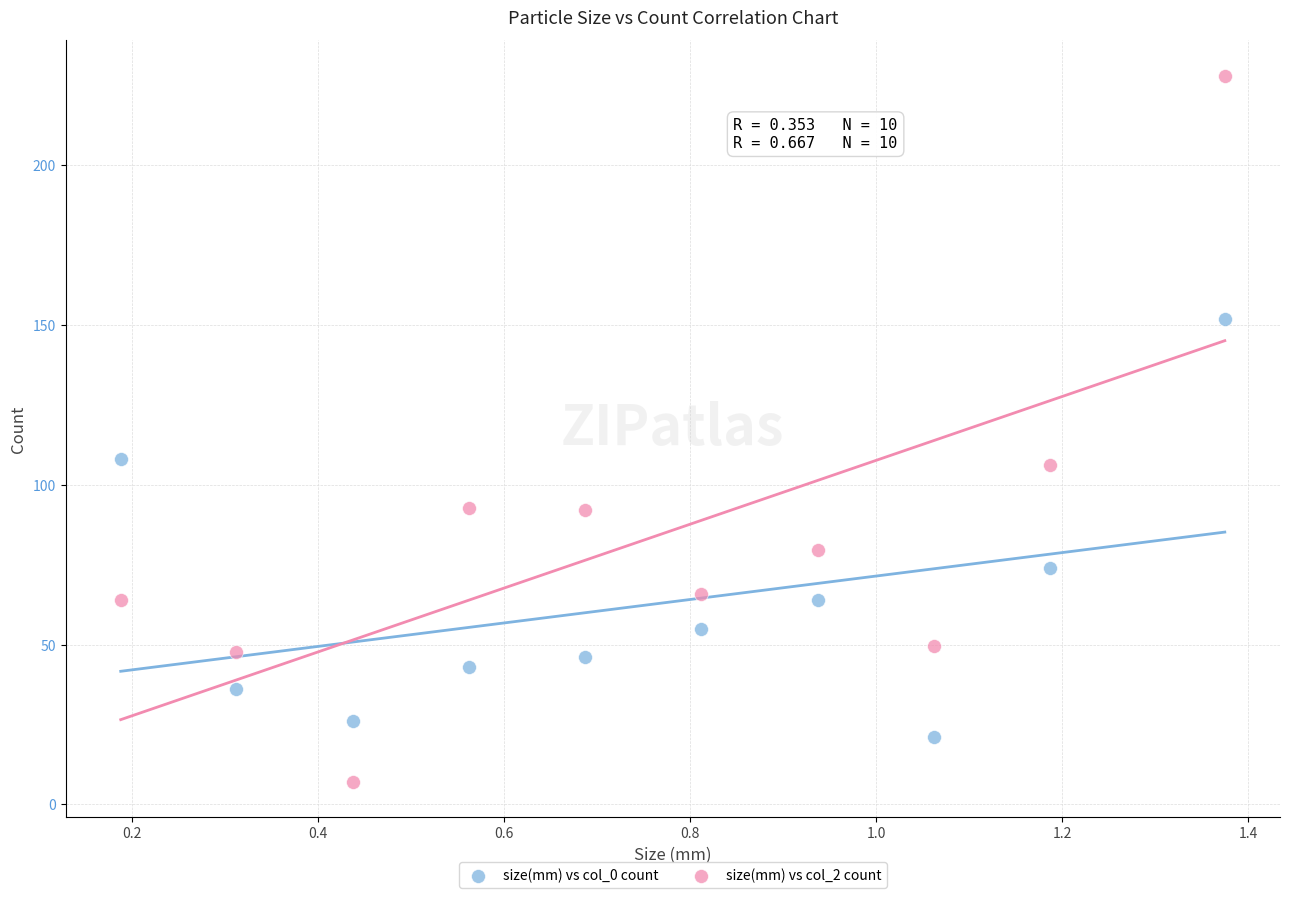

Which series reaches the maximum Y coordinate?

size(mm) vs col_2 count